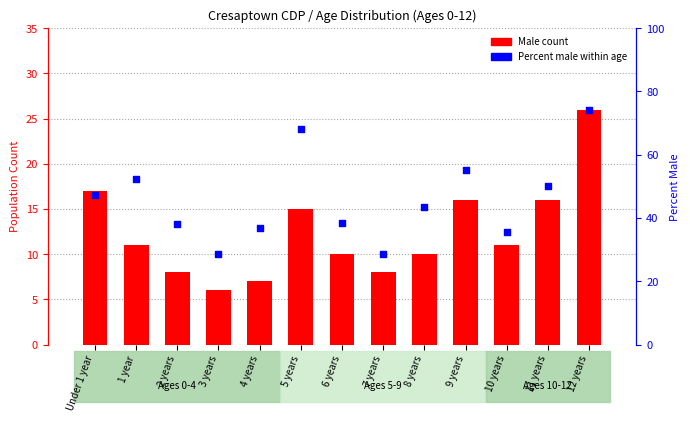

Which series has the widest spread of Y values?

Percent male